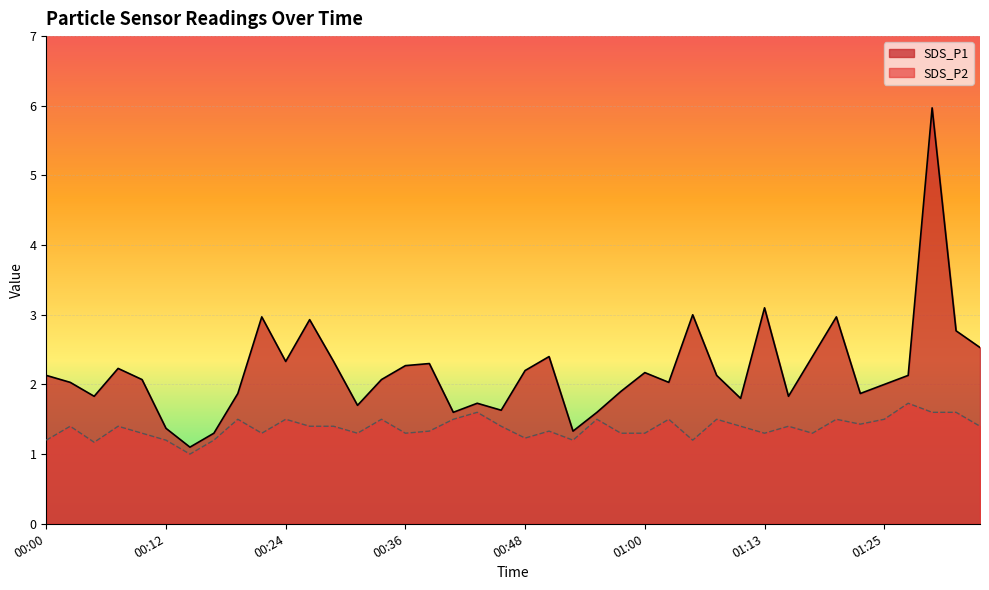

Which series has the widest spread of values?

SDS_P1